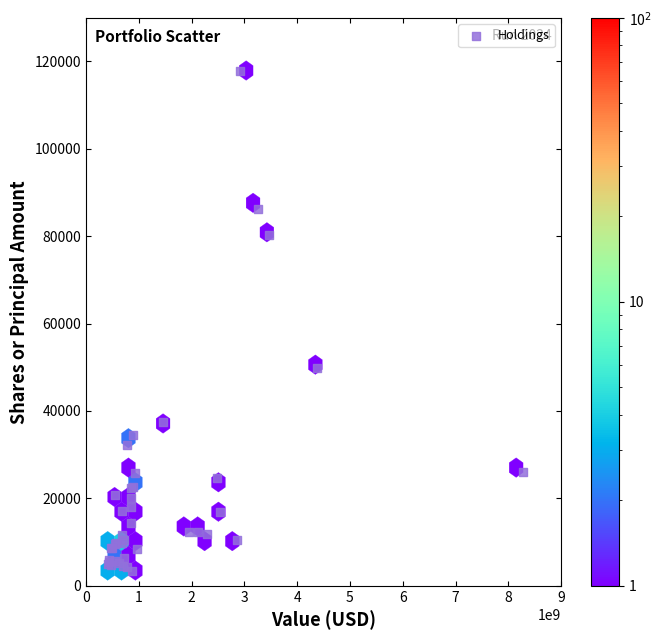

What Y value in the scatter plot is closest to 60708?

49805